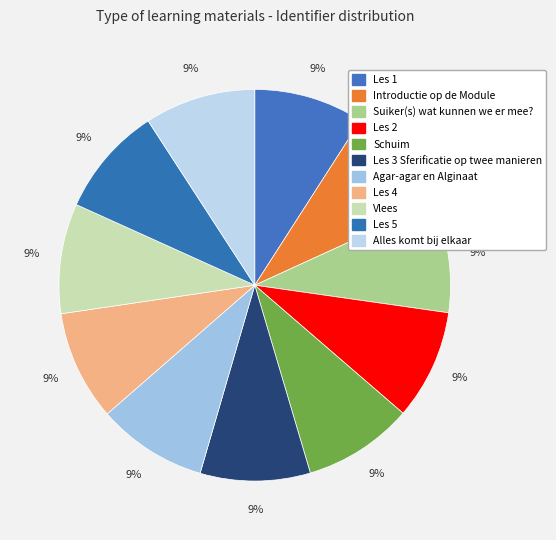

Count the number of slices in the pie.

11